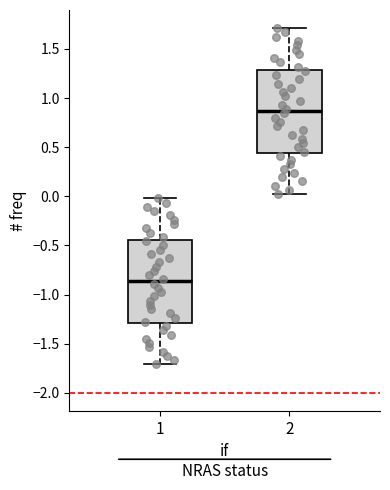

Reading left to right, transcribe this box plot: for each box, give where its median line is, the range the box spans, and where its two whiskers end, as read against the y-axis. The values are not printed on the chart, so give them approximately, as read against the axis.

1: median -0.85, box -1.30 to -0.45, whiskers -1.70 to 0.00
2: median 0.85, box 0.45 to 1.30, whiskers 0.00 to 1.70